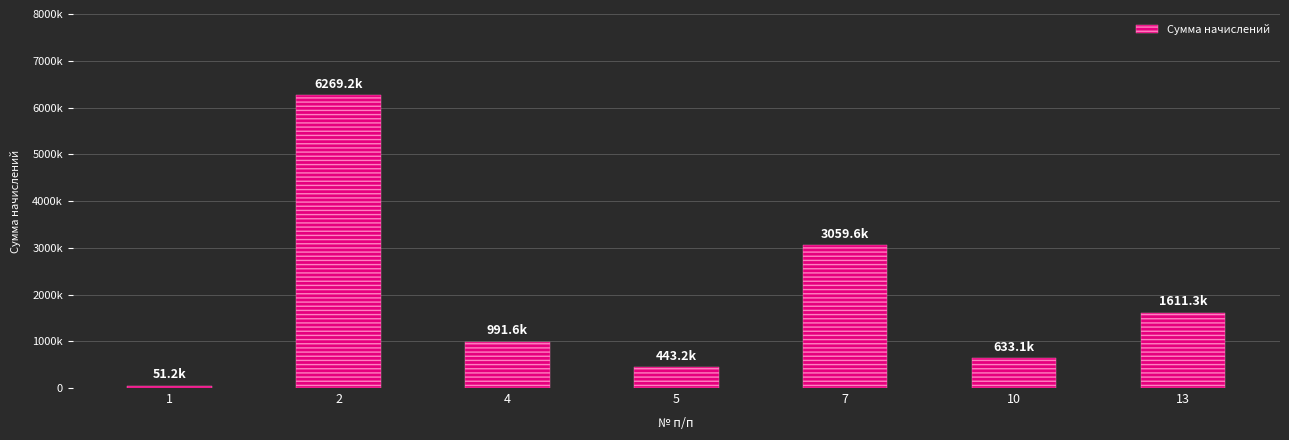

Reading right to left, transcribe all the data shown in this chart.

13=1611287.7	10=633074.4	7=3059623.5	5=443163.6	4=991628.0	2=6269180.4	1=51167.2